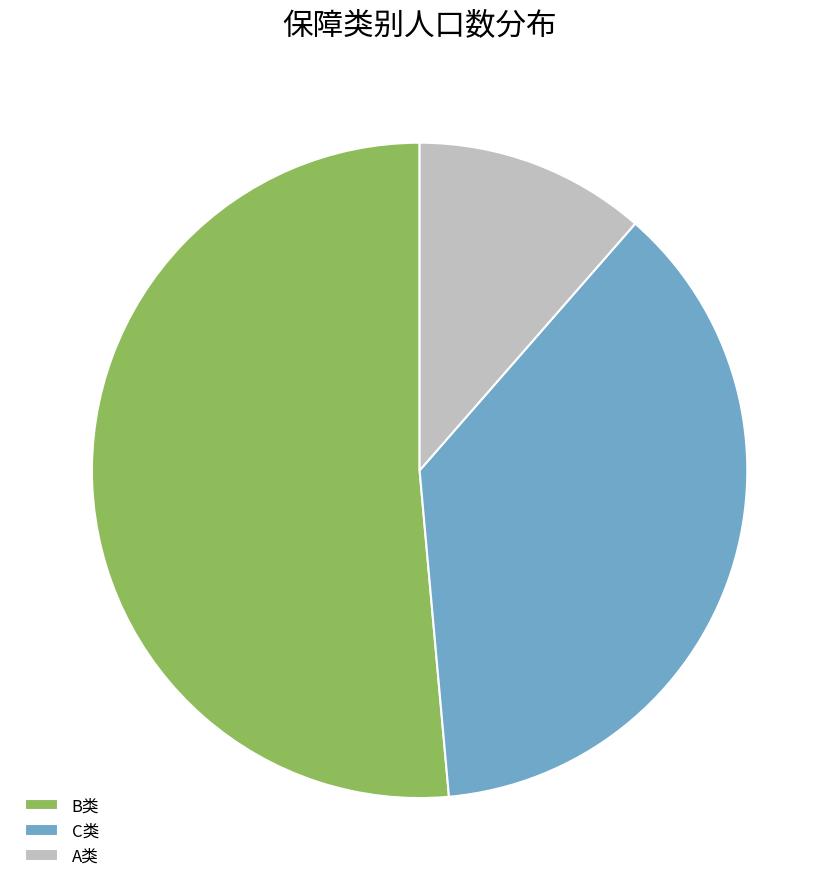

Combined, do B类 and C类 account for over 50%?

Yes